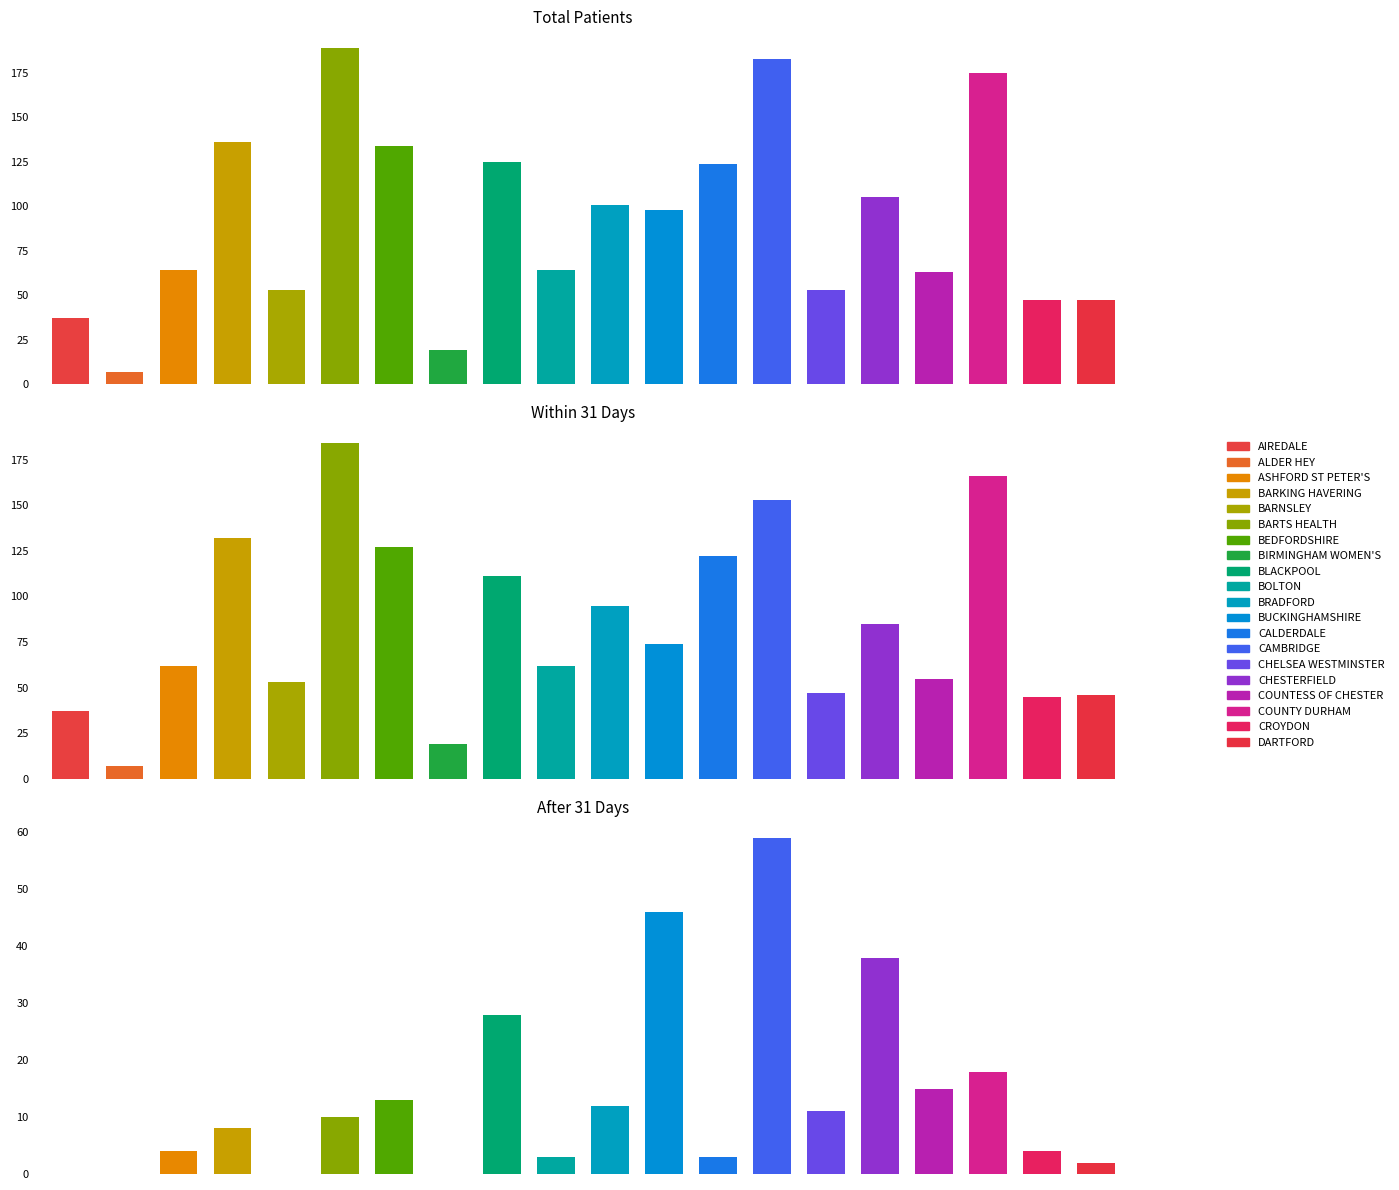

Which category has the highest value across all series?

BARTS HEALTH